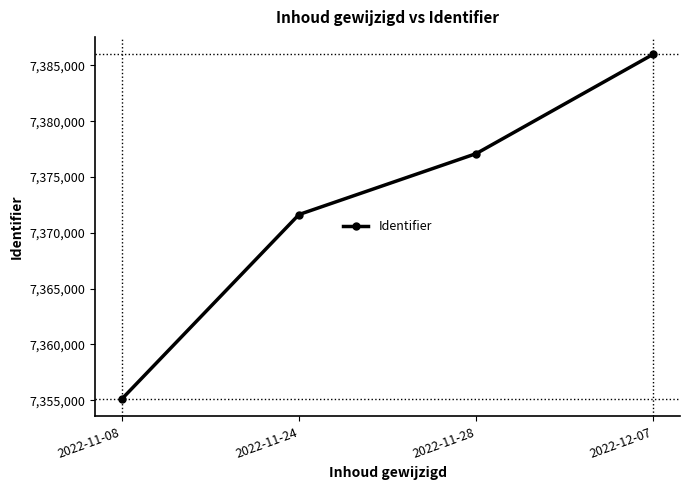

Reading left to right, what are all the values shown in this chart?

2022-11-08=7355108	2022-11-24=7371637	2022-11-28=7377094	2022-12-07=7386003